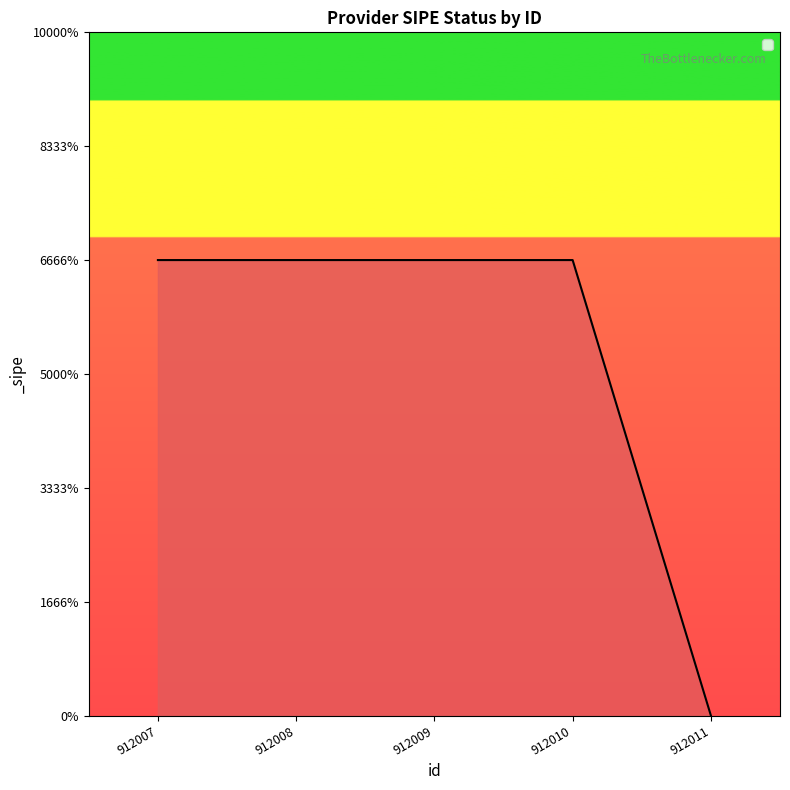

What is the ratio of the value at 912009 to the value at 912008?

1.0